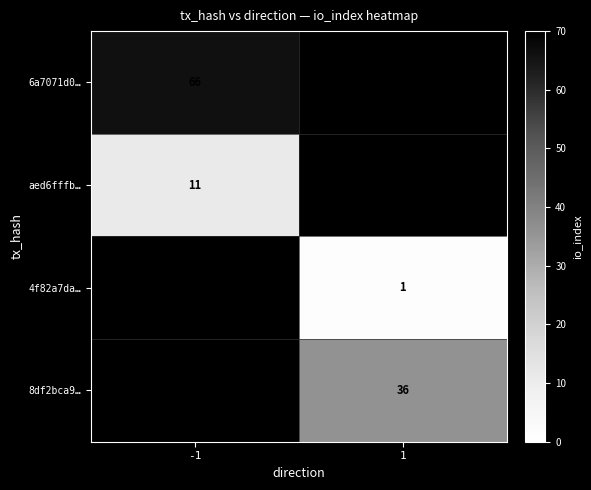

What is the greatest value displayed?

66.0